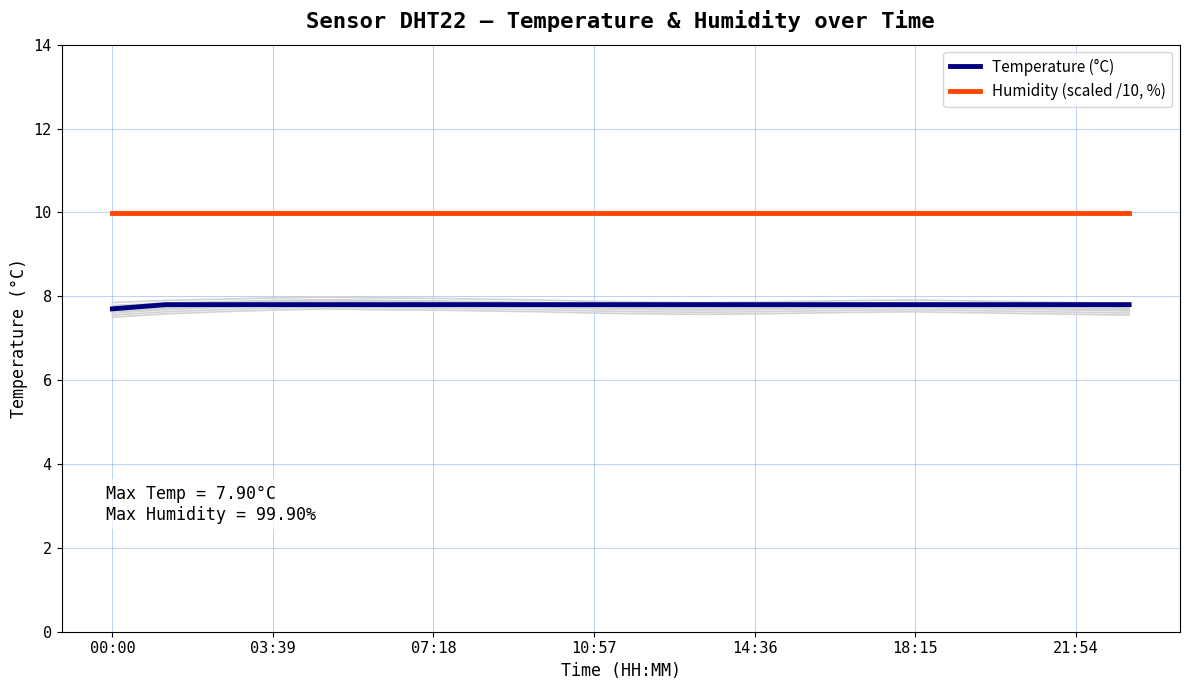

True or false: Temperature (°C) has a value of 12.5 at 10:57.

False